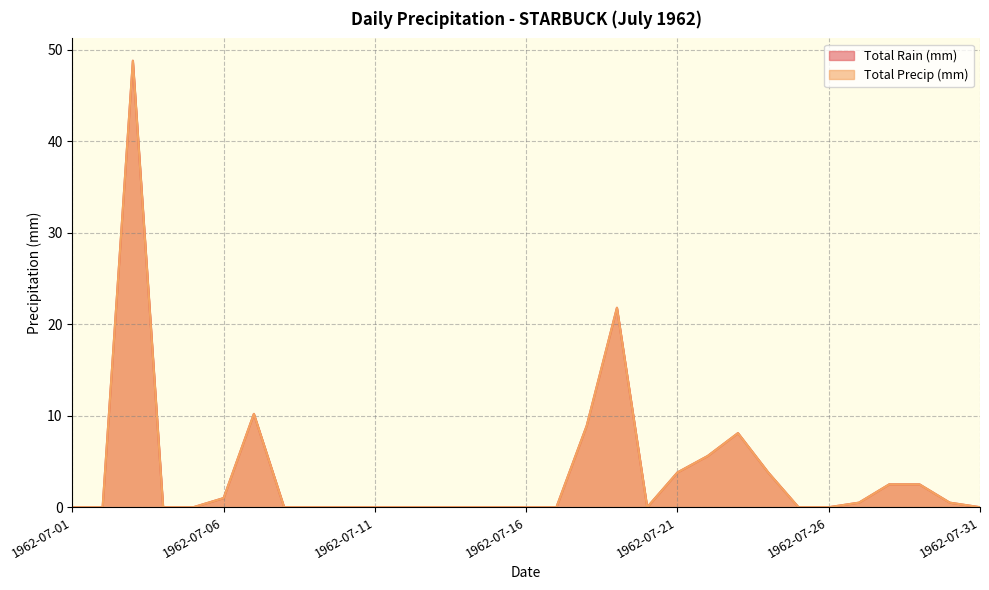

At which category does Total Rain (mm) reach its first local peak?

1962-07-03